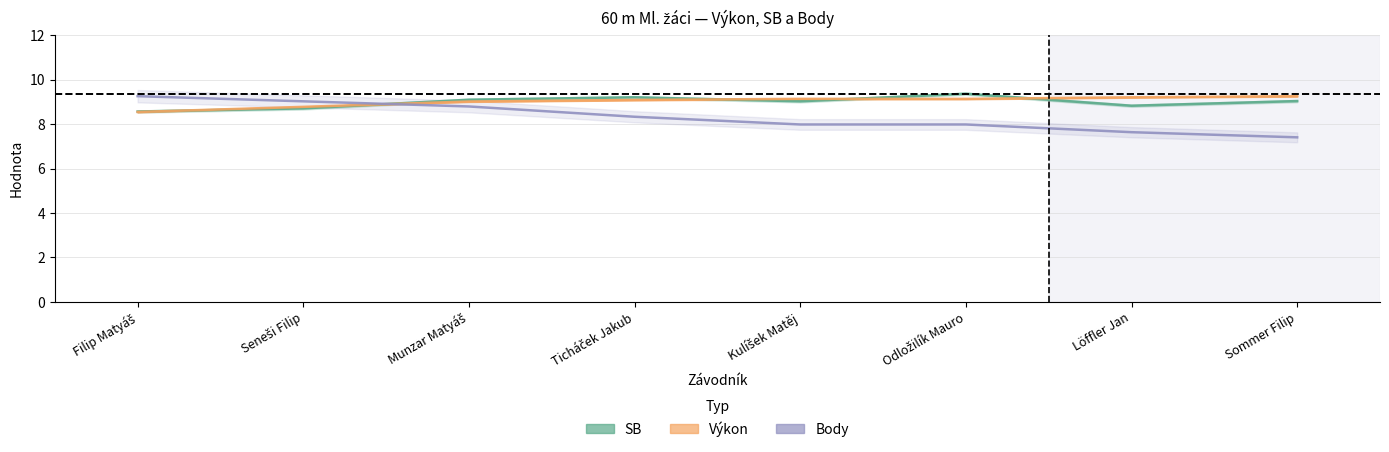

True or false: Výkon has a value of 2.2 at Löffler Jan.

False